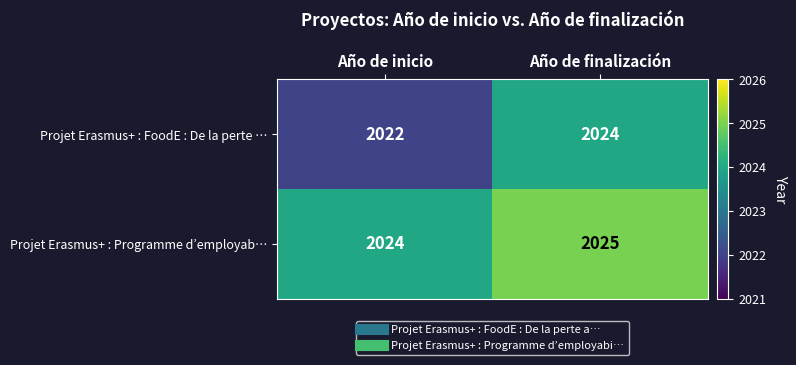

Reading left to right, extract all data points from this chart.

Projet Erasmus+ : FoodE : De la perte …: 2022	2024
Projet Erasmus+ : Programme d’employab…: 2024	2025